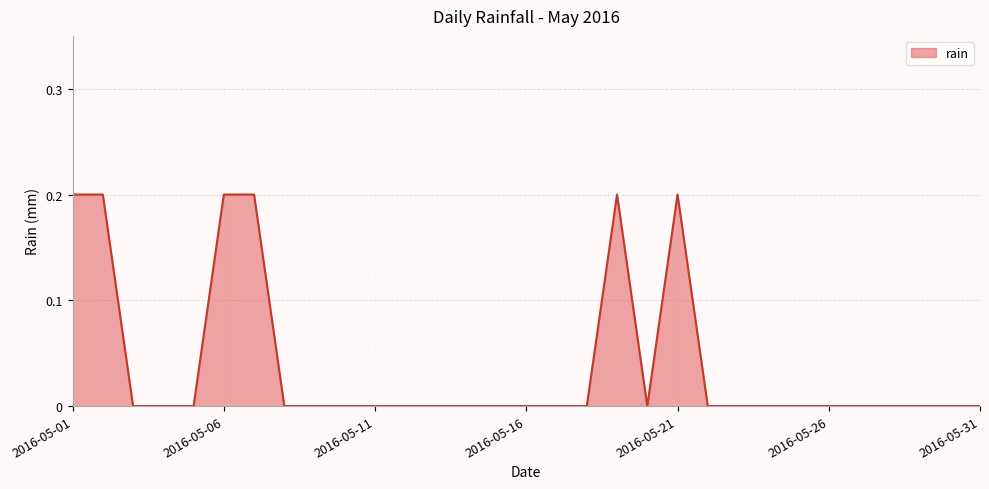

How many distinct data groups are displayed?

1